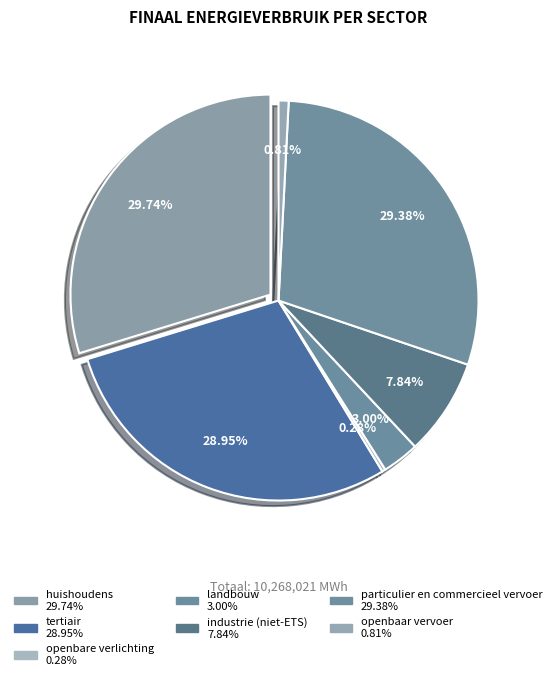

The openbaar vervoer slice represents 10% of the pie. True or false?

False